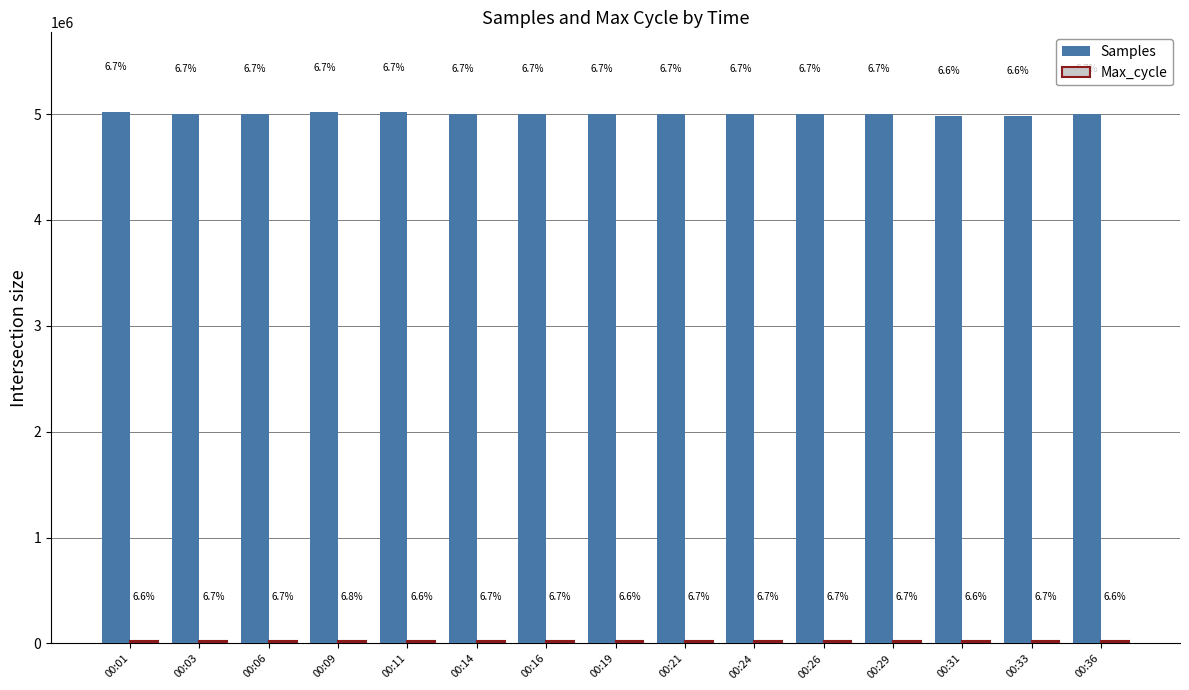

At which label does Max_cycle first exceed 20048?

00:03